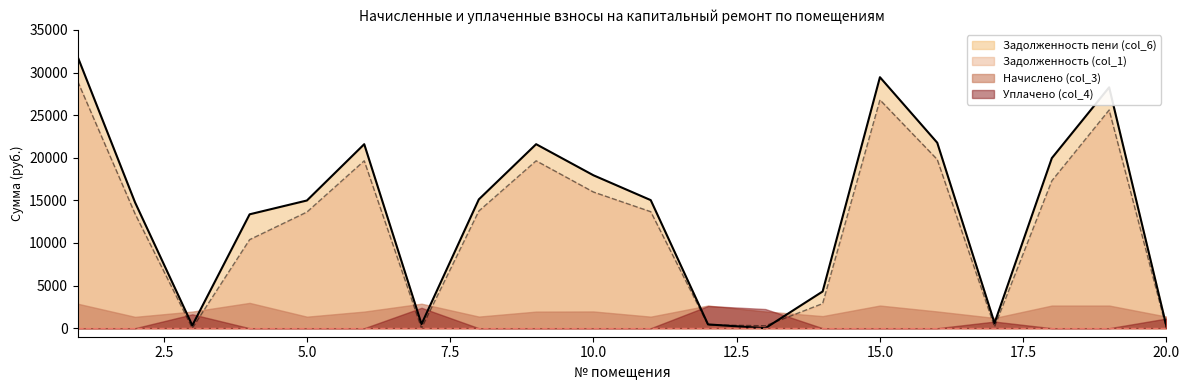

Rank the series by their maximum value, from highest to lowest.

Задолженность пени (col_6), Задолженность (col_1), Начислено (col_3), Уплачено (col_4)